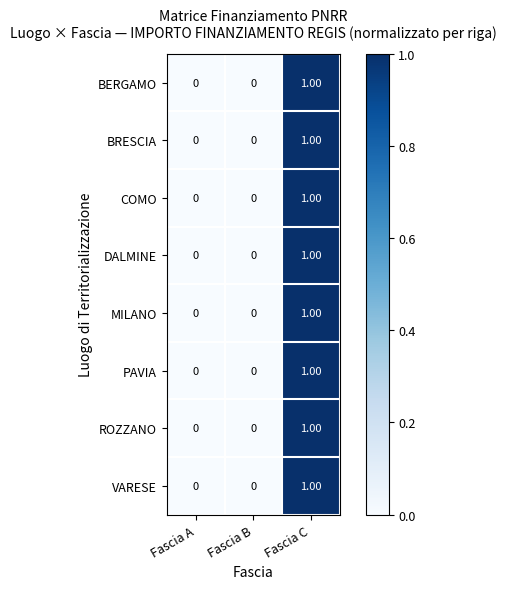

At which category is the sum across all series the highest?

Fascia C